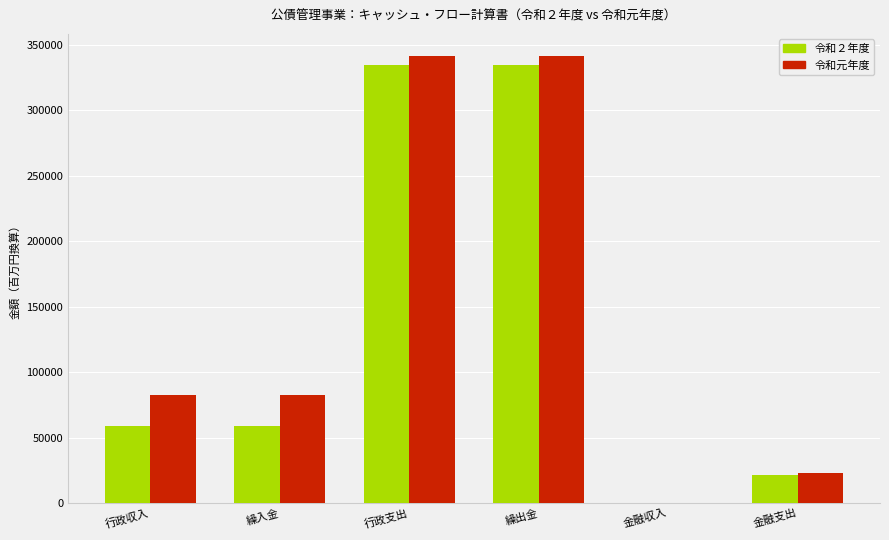

What is the maximum value shown in the chart?

341358.1